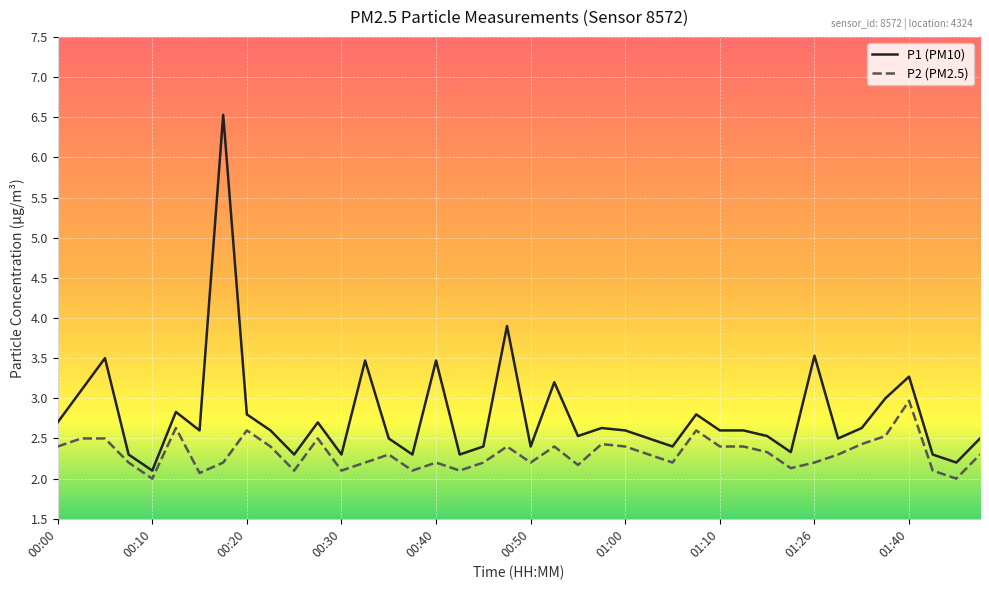

What is the greatest value displayed?

6.5